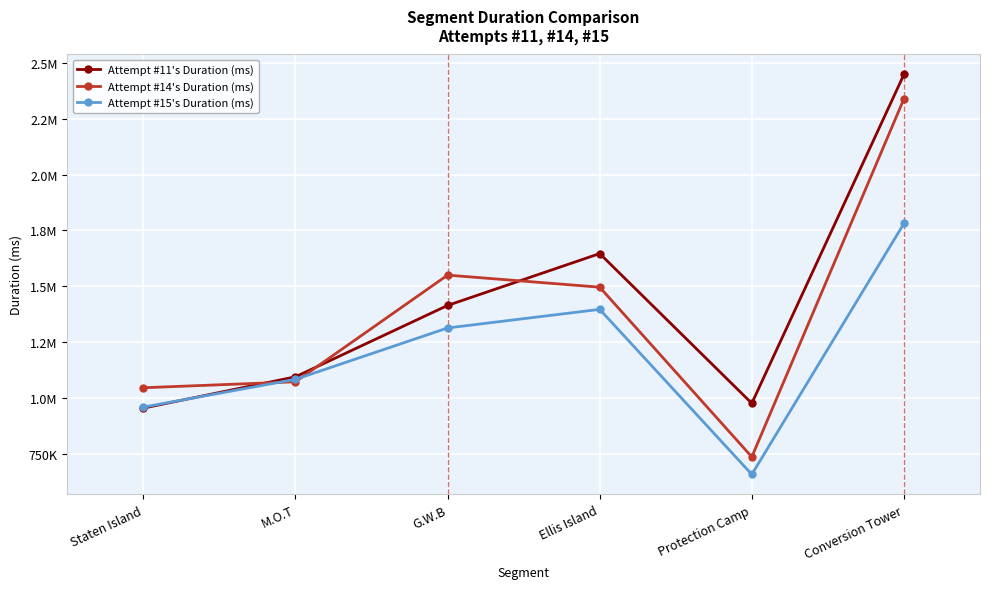

What are all the series names shown in the legend?

Attempt #11's Duration (ms), Attempt #14's Duration (ms), Attempt #15's Duration (ms)